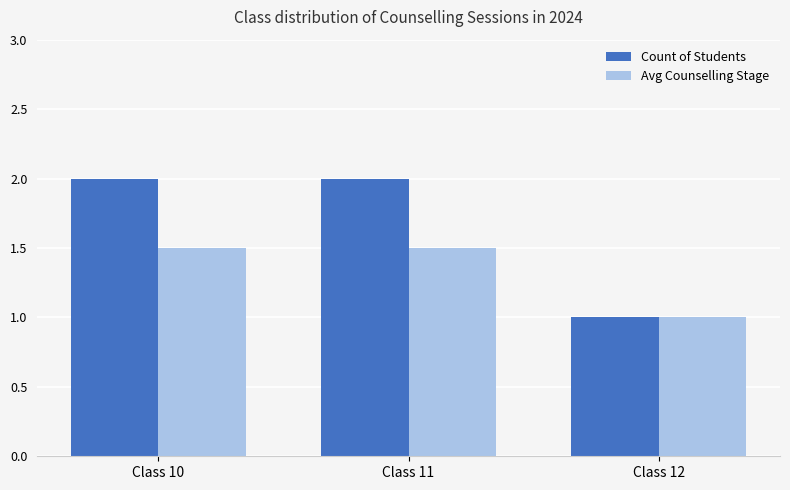

Rank the series by their maximum value, from highest to lowest.

Count of Students, Avg Counselling Stage